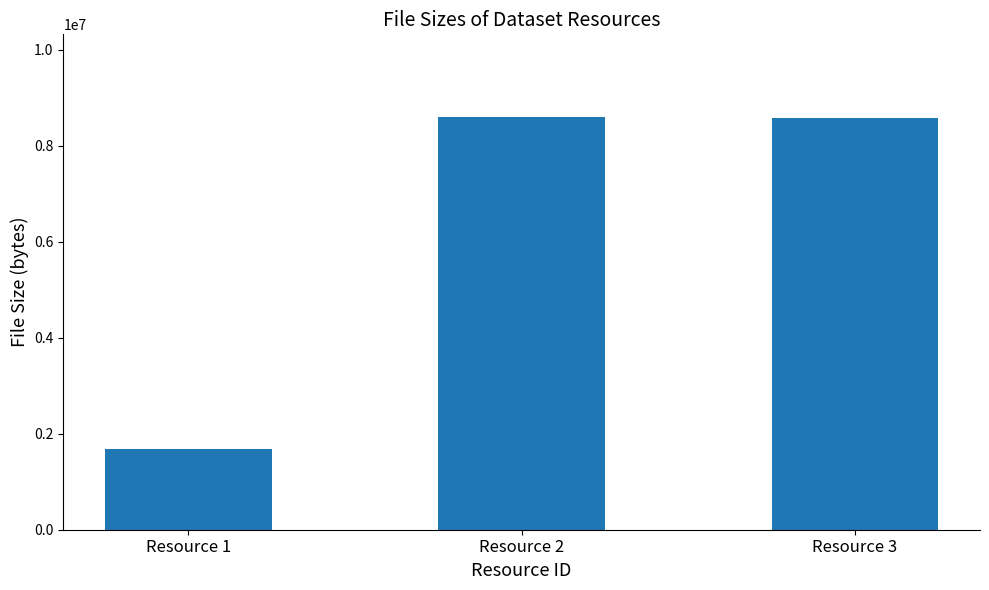

At which category does the chart reach its minimum across all series?

Resource 1